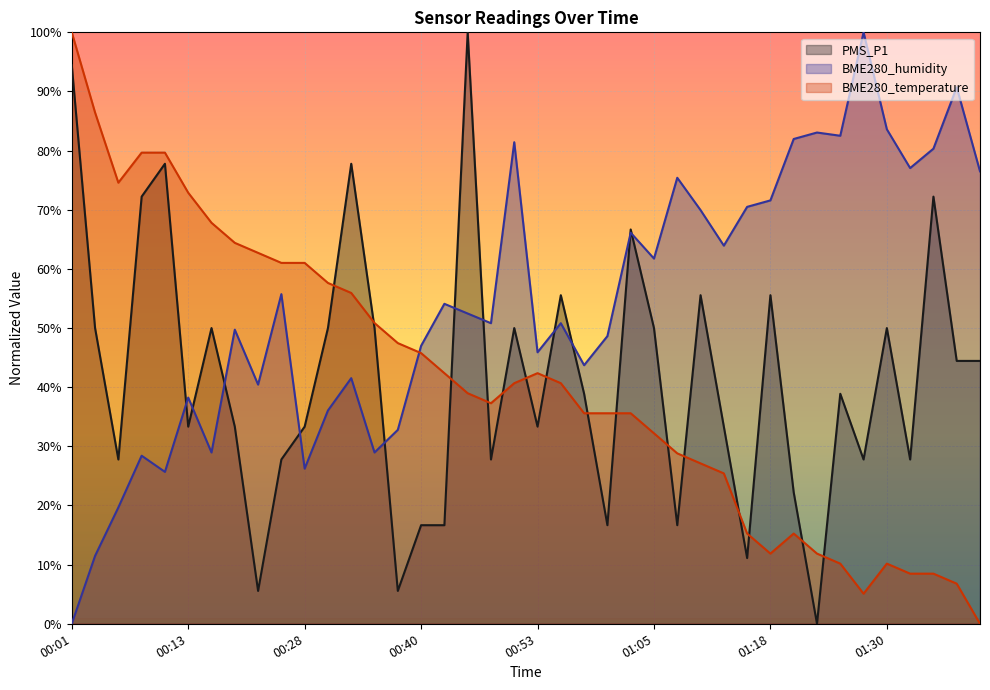

How many data points in BME280_humidity are above 52?

20